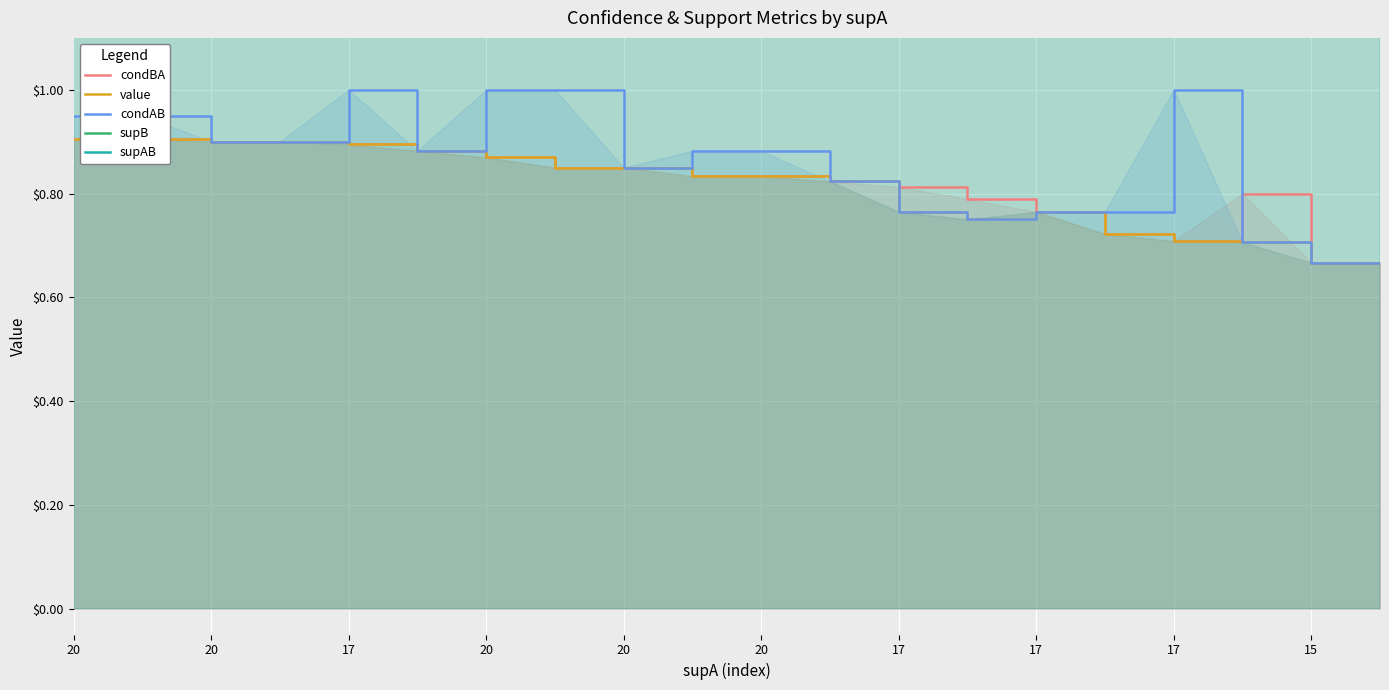

Which series has the widest spread of values?

supAB